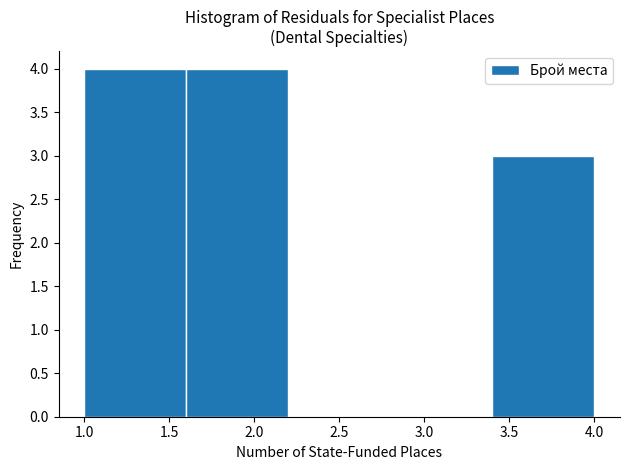

Reading left to right, list every bar in this chart as the range it spans on the x-axis followed by its height. The values are not printed on the chart, so give them approximately, as read against the axis.

1.0 to 1.6: 4
1.6 to 2.2: 4
2.2 to 2.8: 0
2.8 to 3.4: 0
3.4 to 4.0: 3